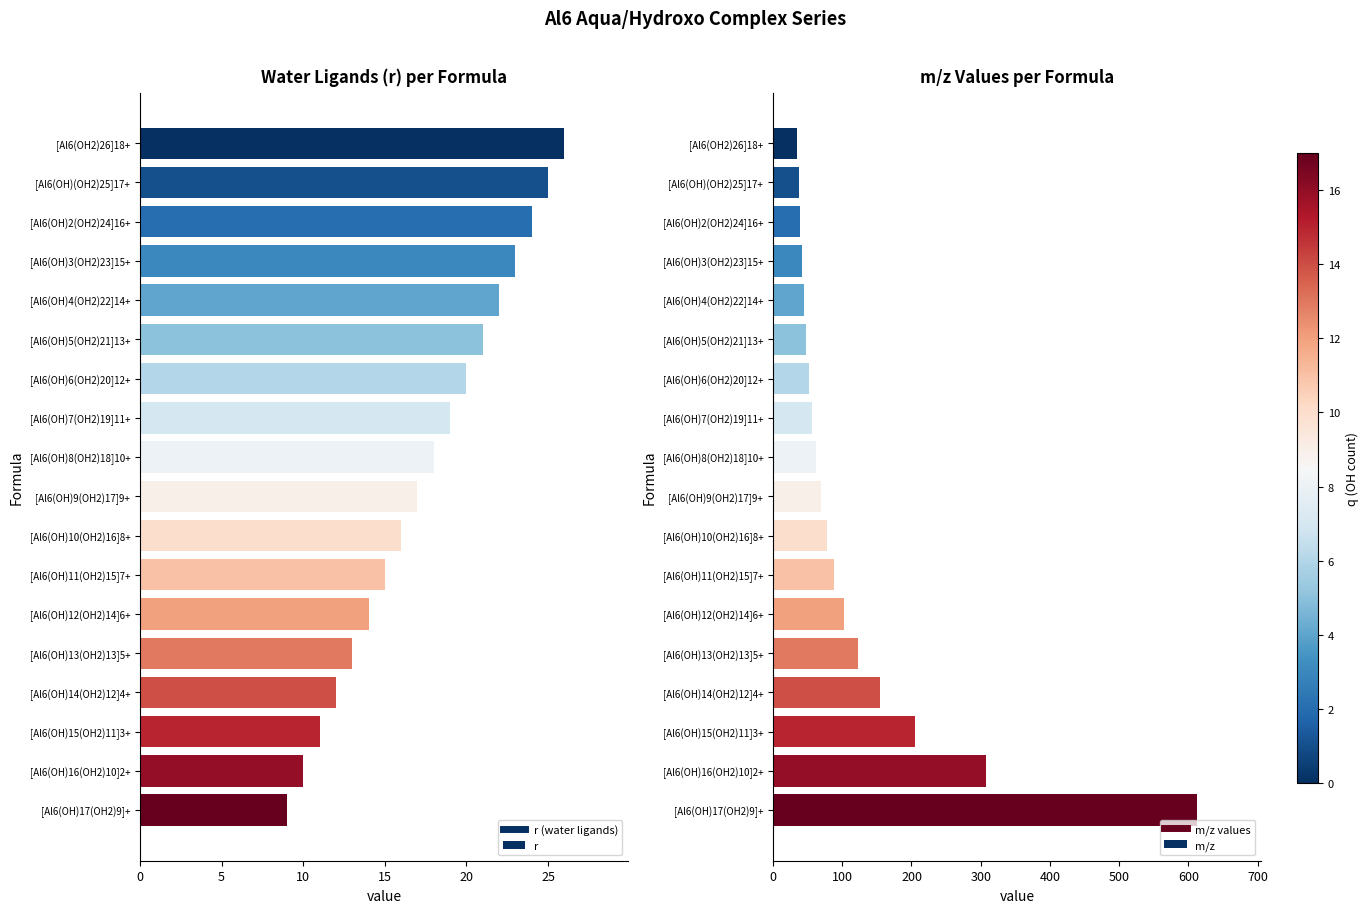

Are the bars horizontal?

Yes